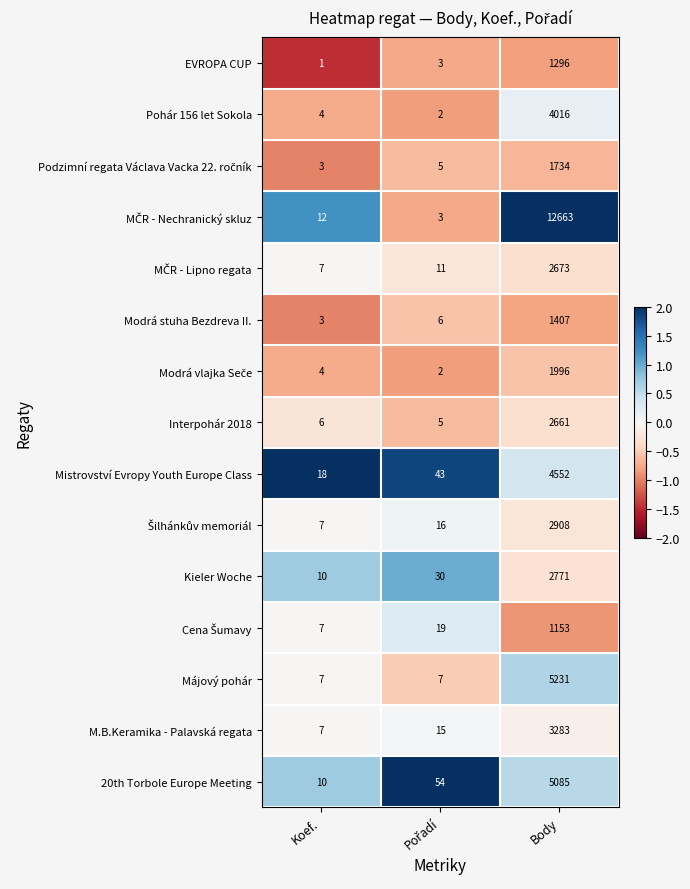

At which category is the sum across all series the highest?

Body